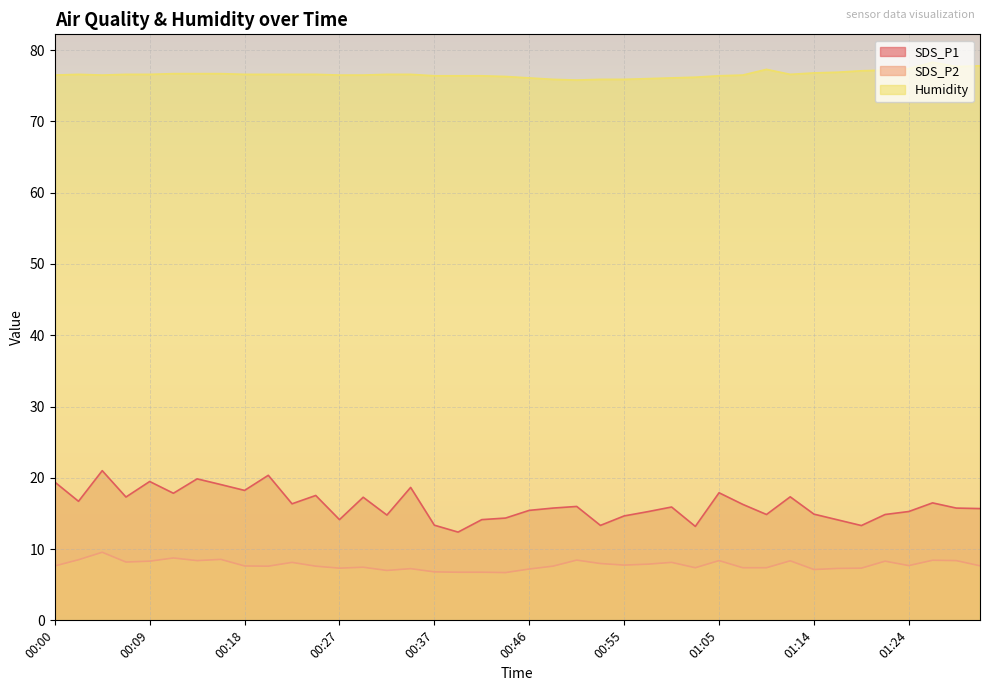

Is it true that SDS_P2 equals 13.6 at 01:12?

False